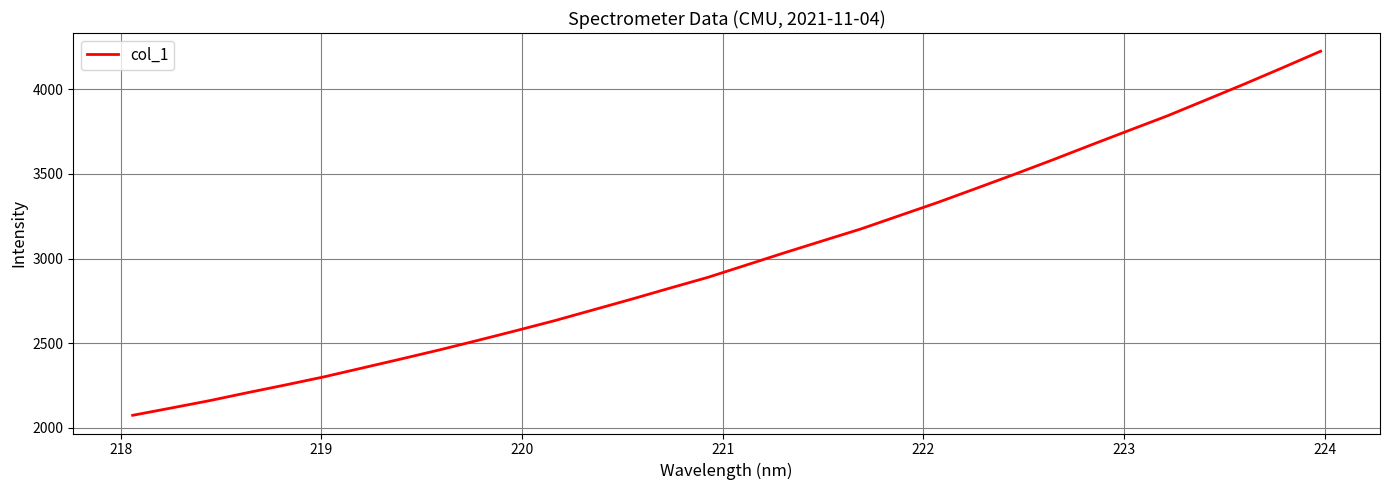

What is the greatest value displayed?

4225.2